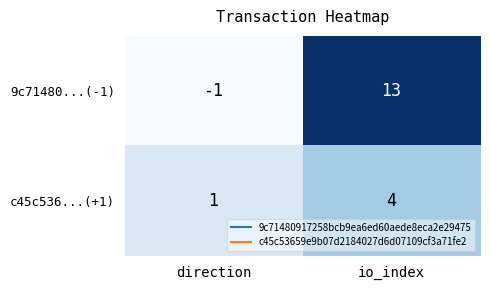

Which category has the lowest value across all series?

direction